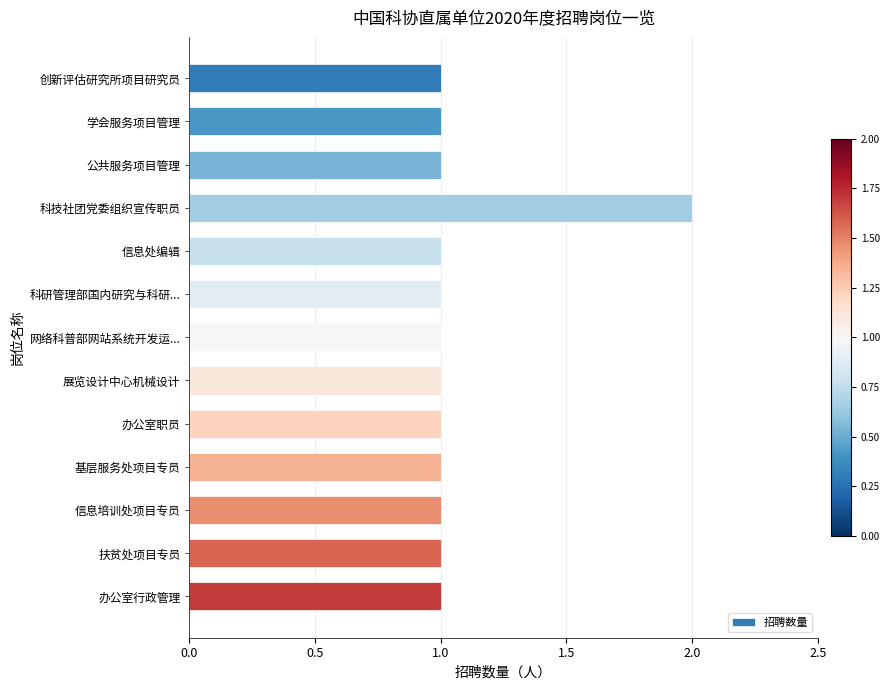

How many bars are there in total?

13